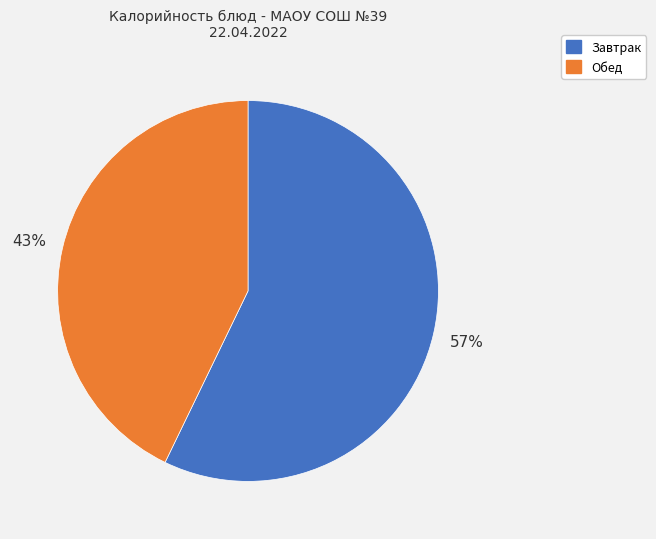

To the nearest percent, what is the difference between the largest and smallest slice percentages?

14%